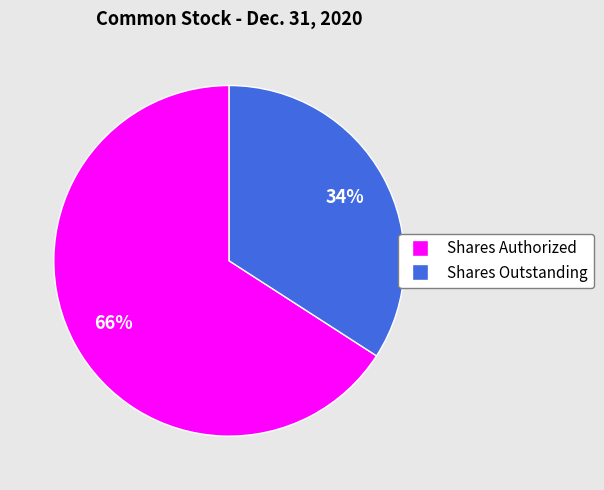

How many slices are in this pie chart?

2